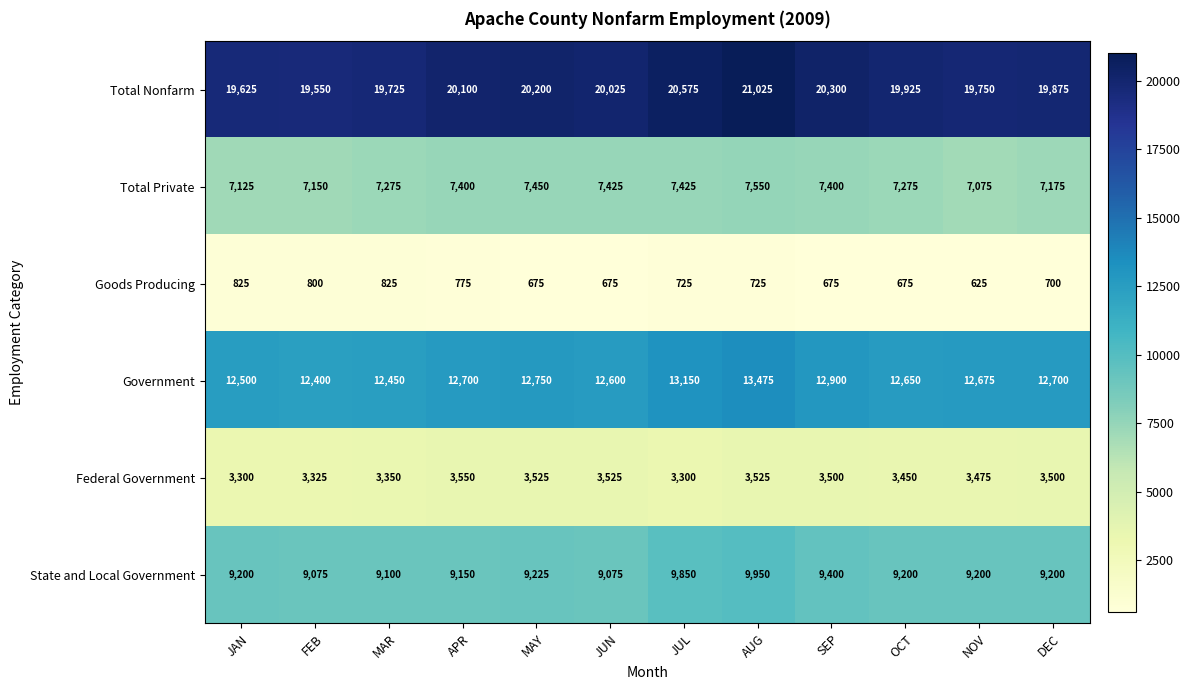

The value of Government at MAY is 12750. True or false?

True